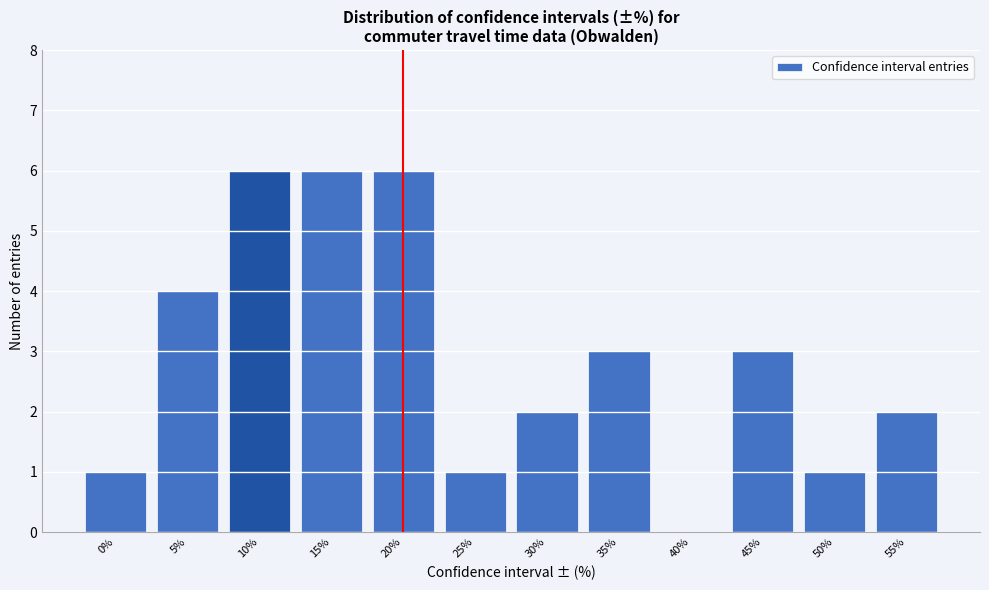

Reading left to right, transcribe all the data shown in this chart.

0%=1	5%=4	10%=6	15%=6	20%=6	25%=1	30%=2	35%=3	40%=0	45%=3	50%=1	55%=2